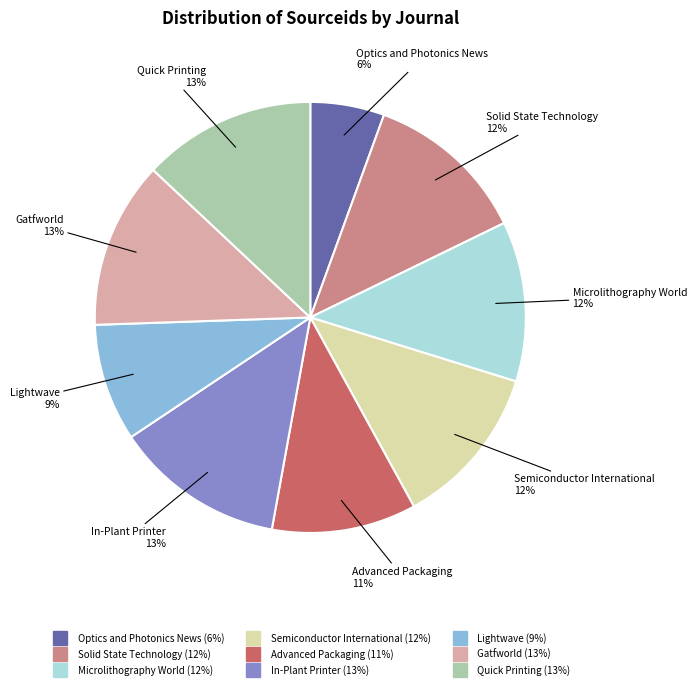

Which has a higher value, Solid State Technology or In-Plant Printer?

In-Plant Printer